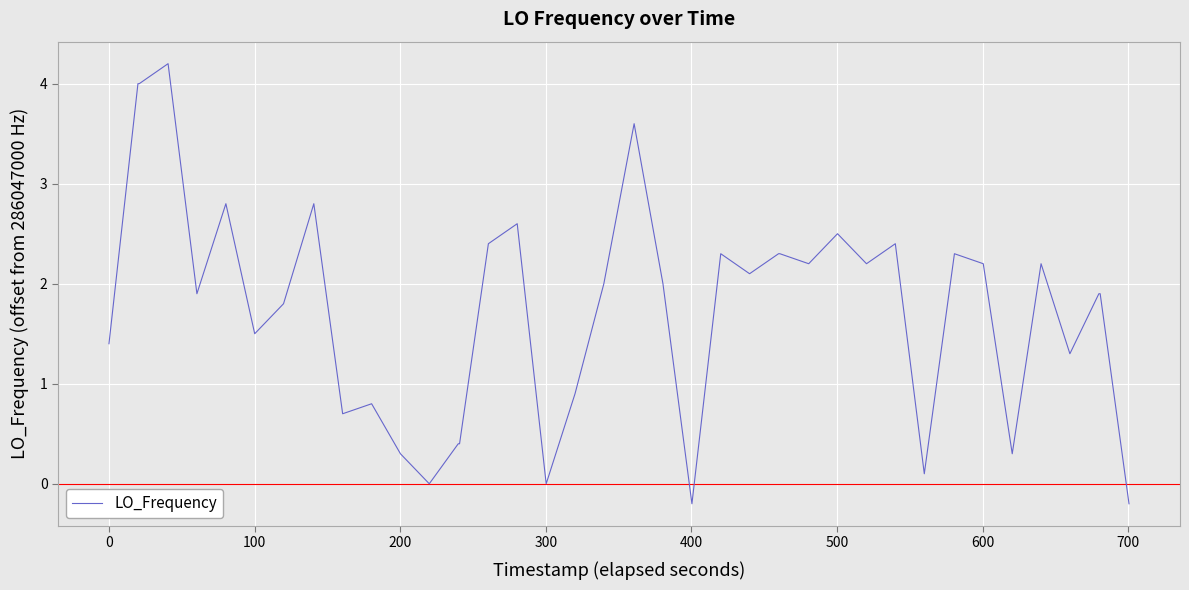

What is the difference between the maximum and minimum values?

4.4